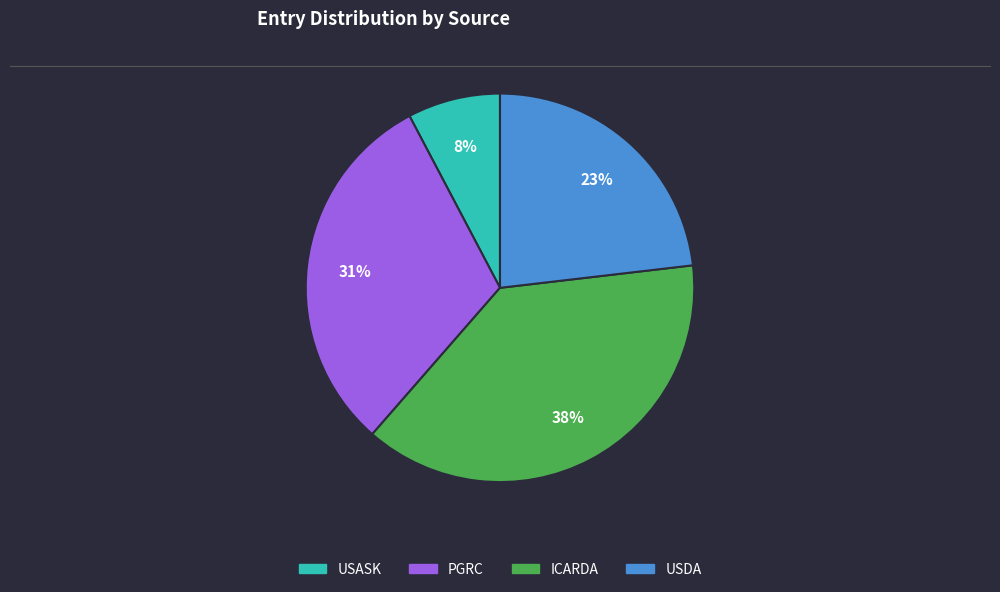

To the nearest percent, what is the combined percentage of USASK and ICARDA?

46%